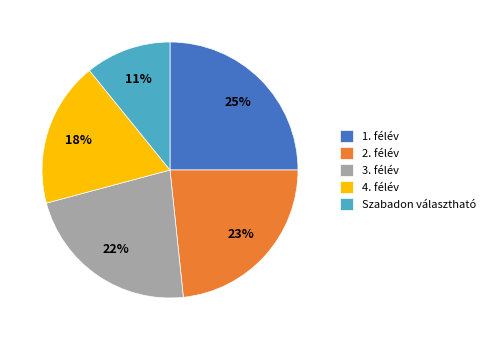

How many slices are in this pie chart?

5